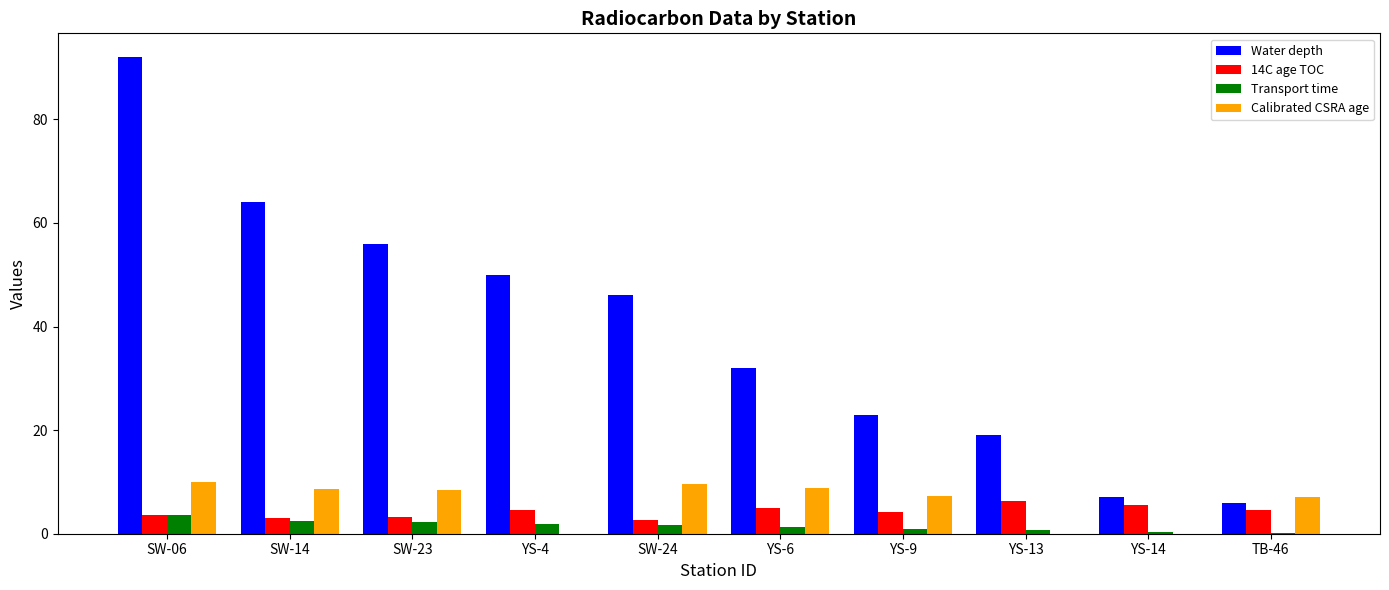

Which label corresponds to the largest value in the chart?

SW-06